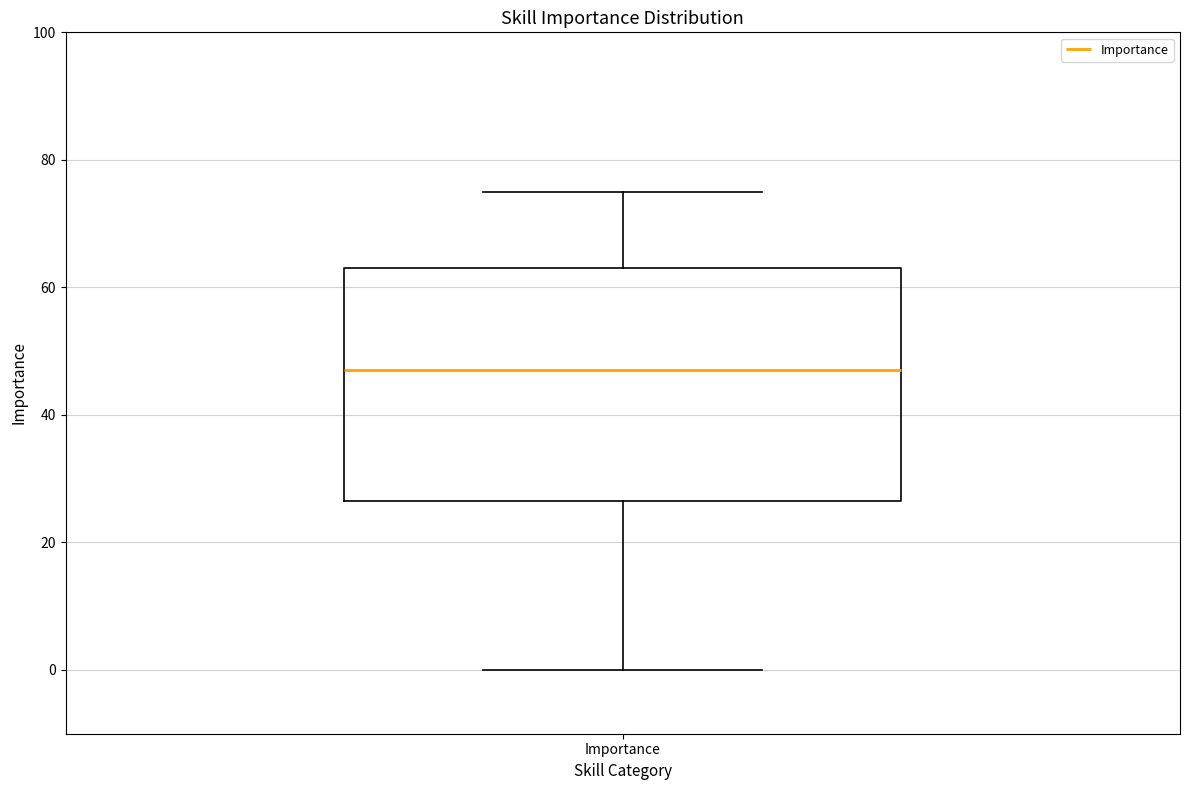

Transcribe this box plot: give where the median line is, the range the box spans, and where the two whiskers end, as read against the y-axis. The values are not printed on the chart, so give them approximately, as read against the axis.

median 48, box 26 to 64, whiskers 0 to 76